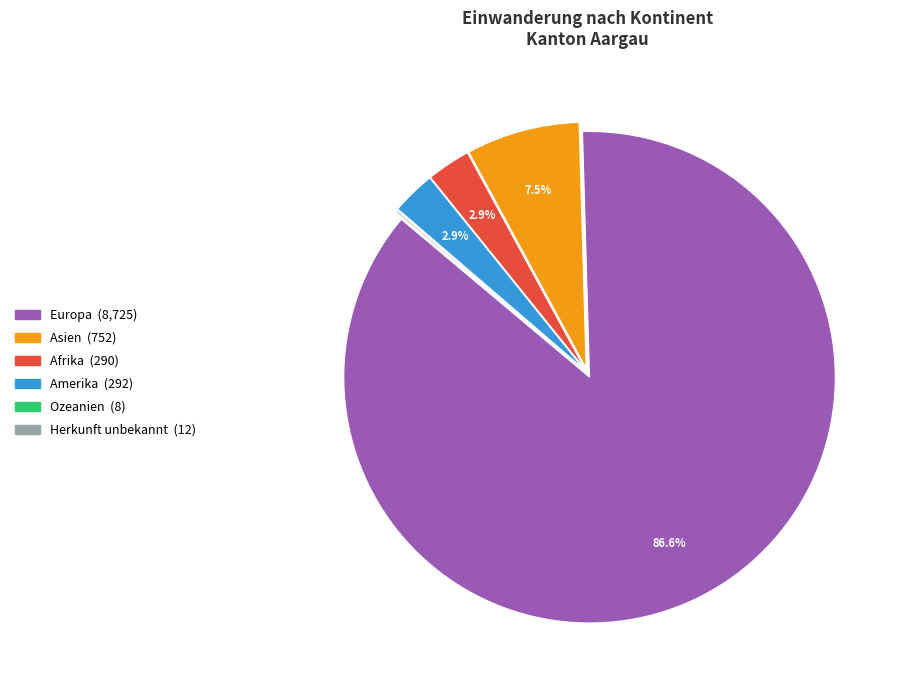

Combined, what portion of the pie is Europa and Afrika?

89.4%